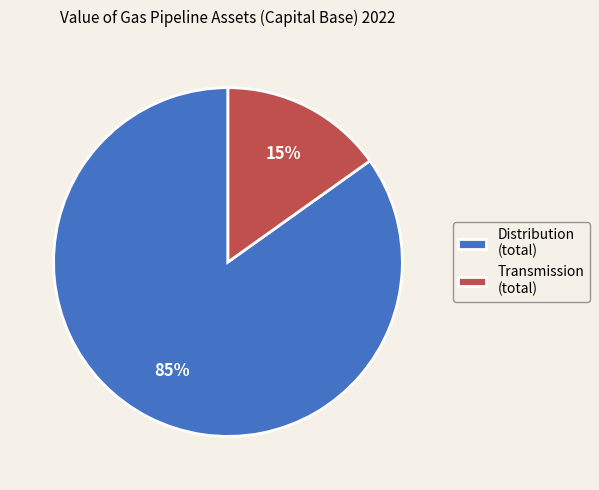

Does Distribution (total) represent more than half of the total?

Yes